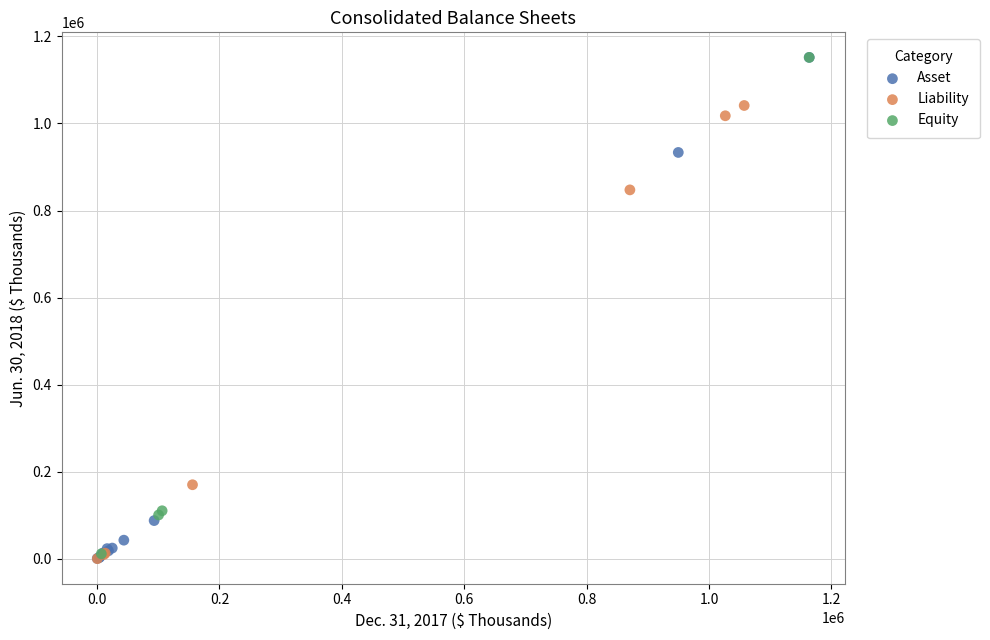

Which series has the largest Y range (max minus min)?

Asset